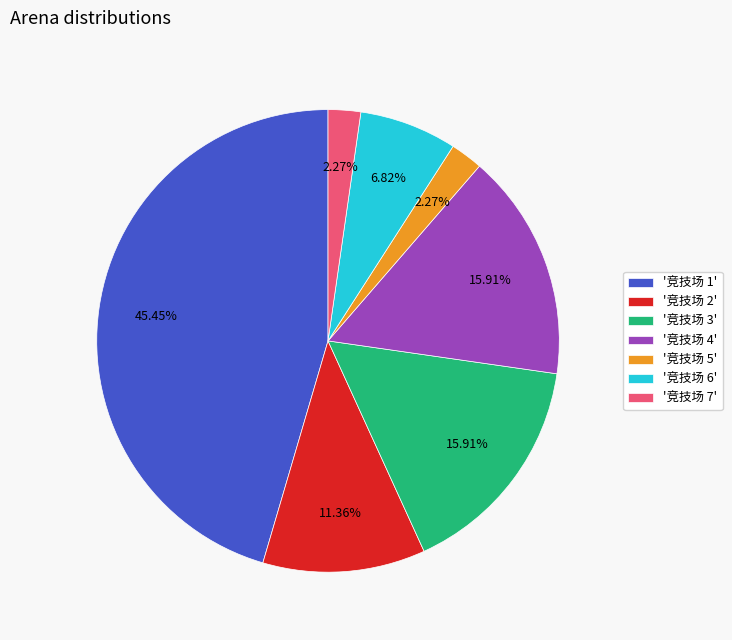

What is the ratio of the value at '竞技场 2' to the value at '竞技场 5'?

5.0